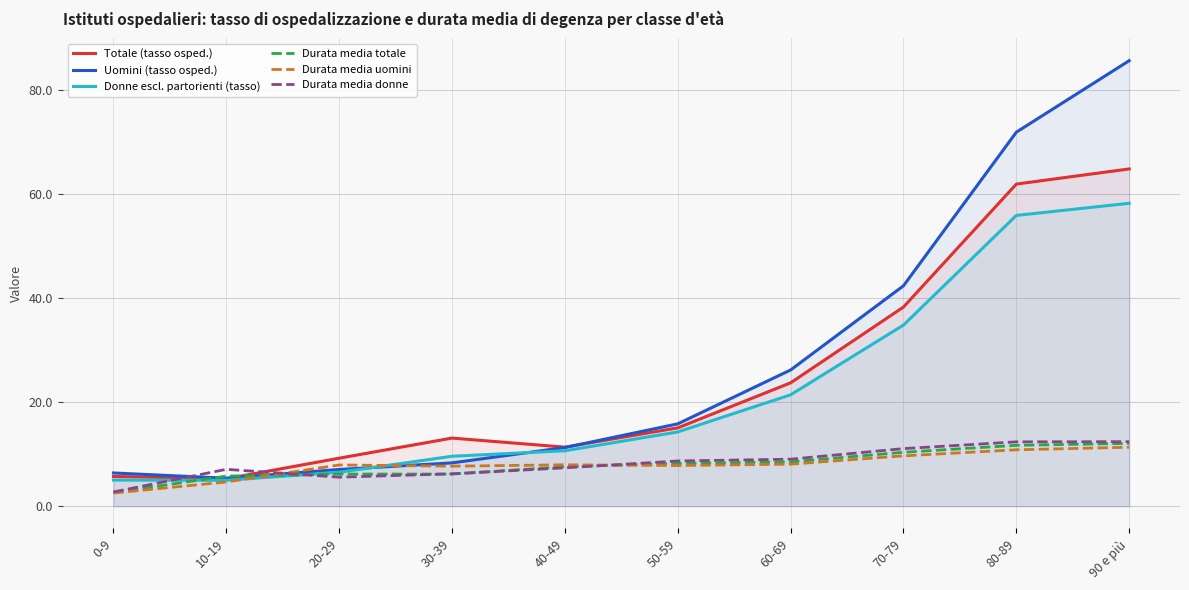

Which category has the lowest value across all series?

0-9